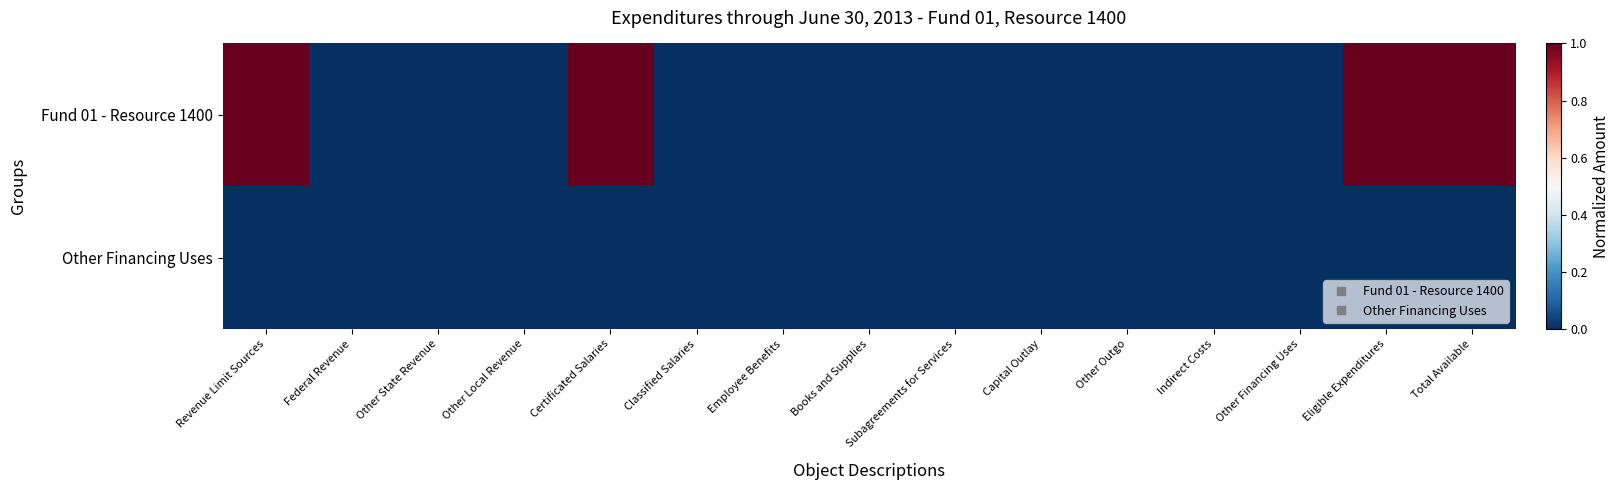

What is the maximum value shown in the chart?

1